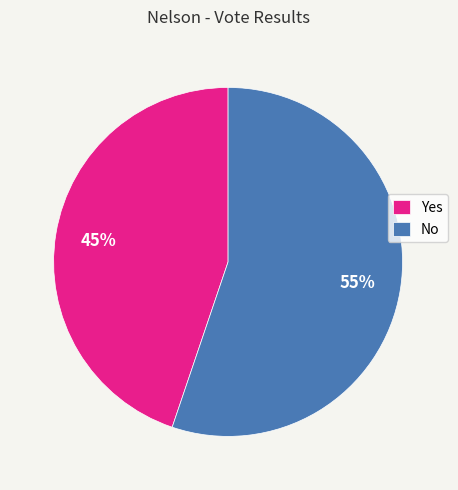

To the nearest percent, what is the average slice percentage?

50%